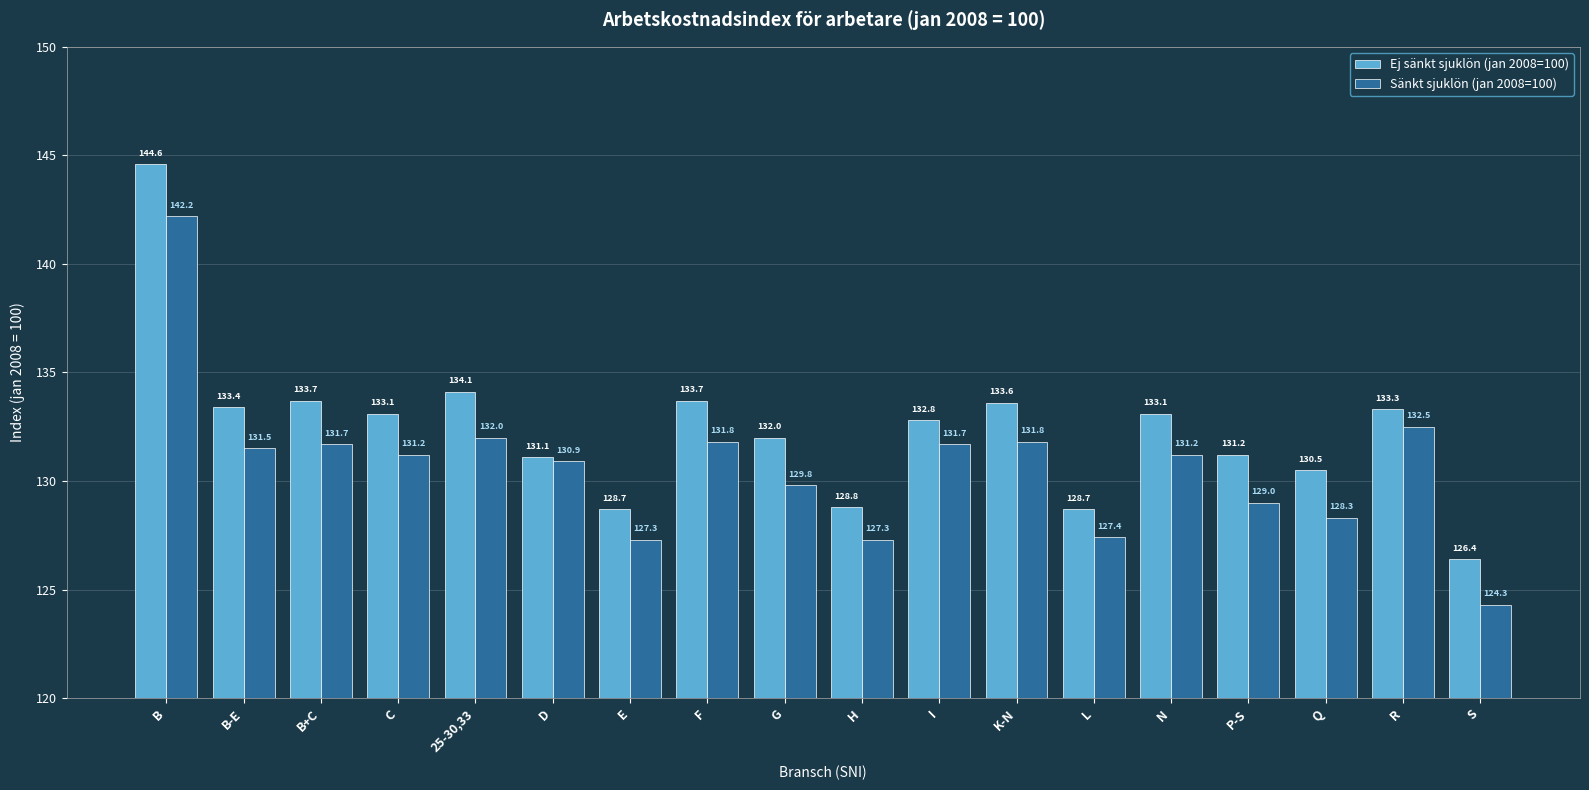

Reading right to left, list all the values displayed in this chart.

Ej sänkt sjuklön (jan 2008=100): 126.4	133.3	130.5	131.2	133.1	128.7	133.6	132.8	128.8	132.0	133.7	128.7	131.1	134.1	133.1	133.7	133.4	144.6
Sänkt sjuklön (jan 2008=100): 124.3	132.5	128.3	129.0	131.2	127.4	131.8	131.7	127.3	129.8	131.8	127.3	130.9	132.0	131.2	131.7	131.5	142.2